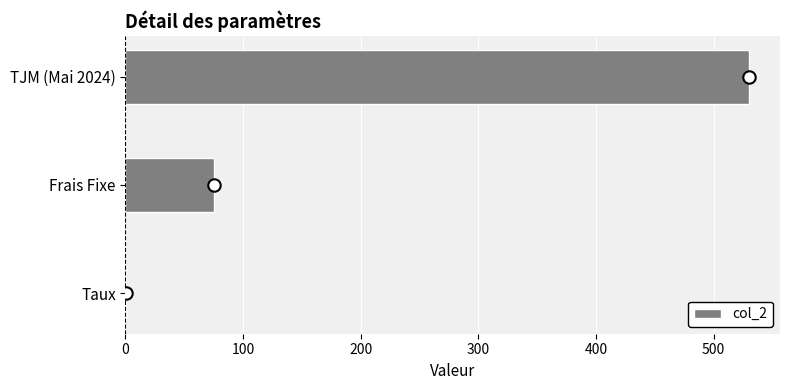

What is the sum of all col_2 values?

605.1